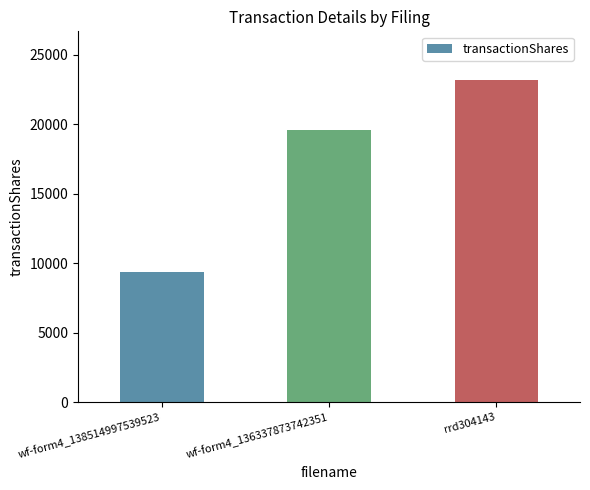

List the labels in order of value, smallest first.

wf-form4_138514997539523, wf-form4_136337873742351, rrd304143